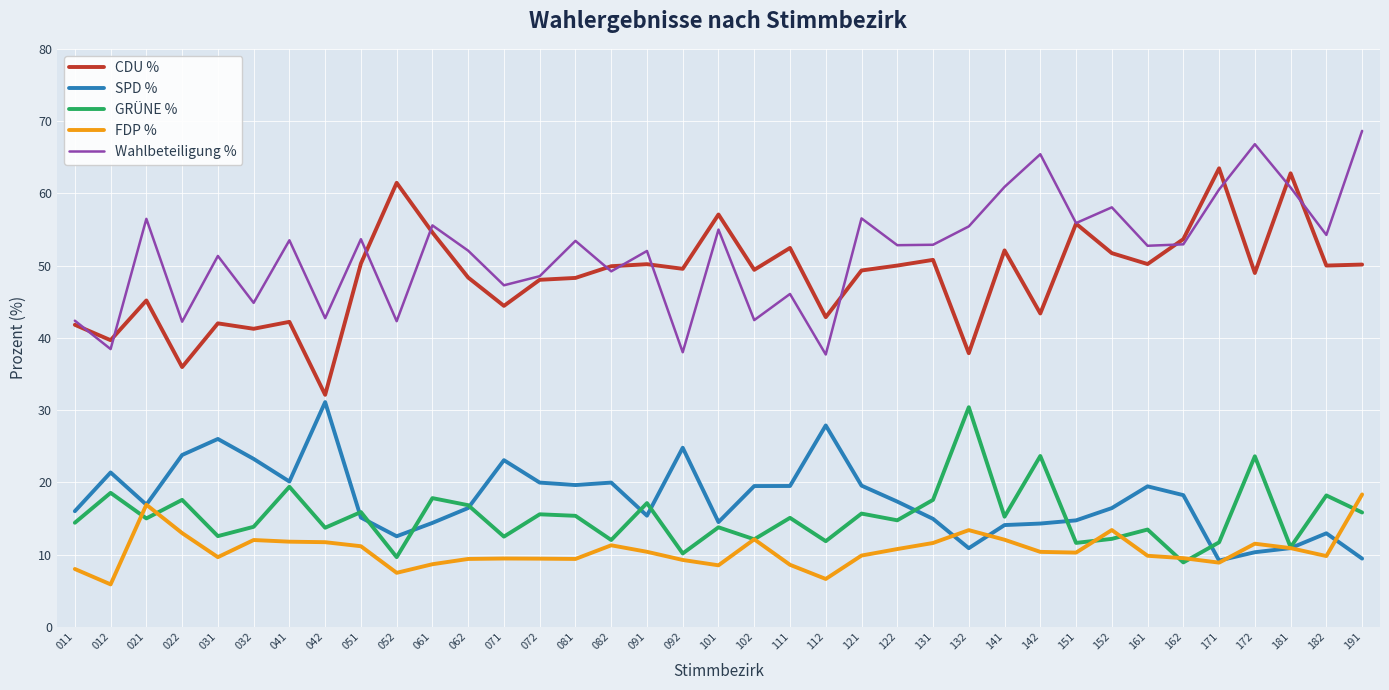

True or false: Wahlbeteiligung % has a value of 67.1 at 092.

False